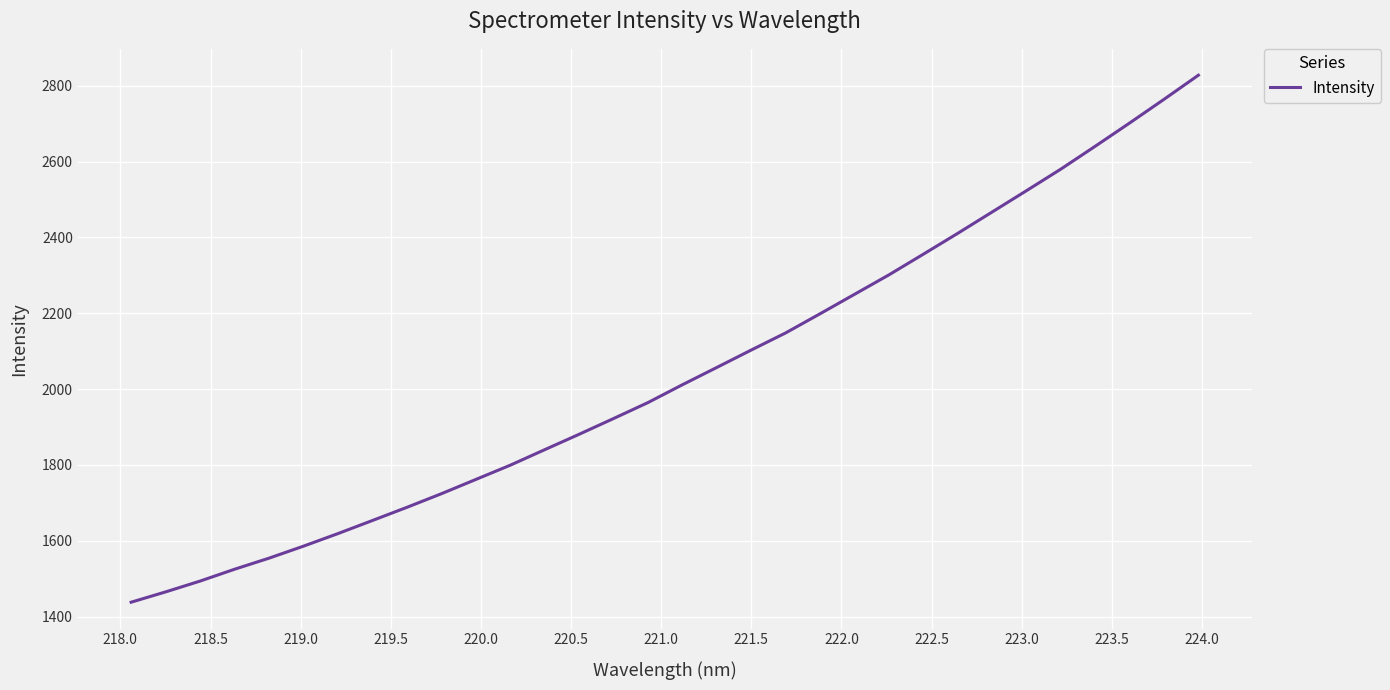

What is the greatest value displayed?

2827.9